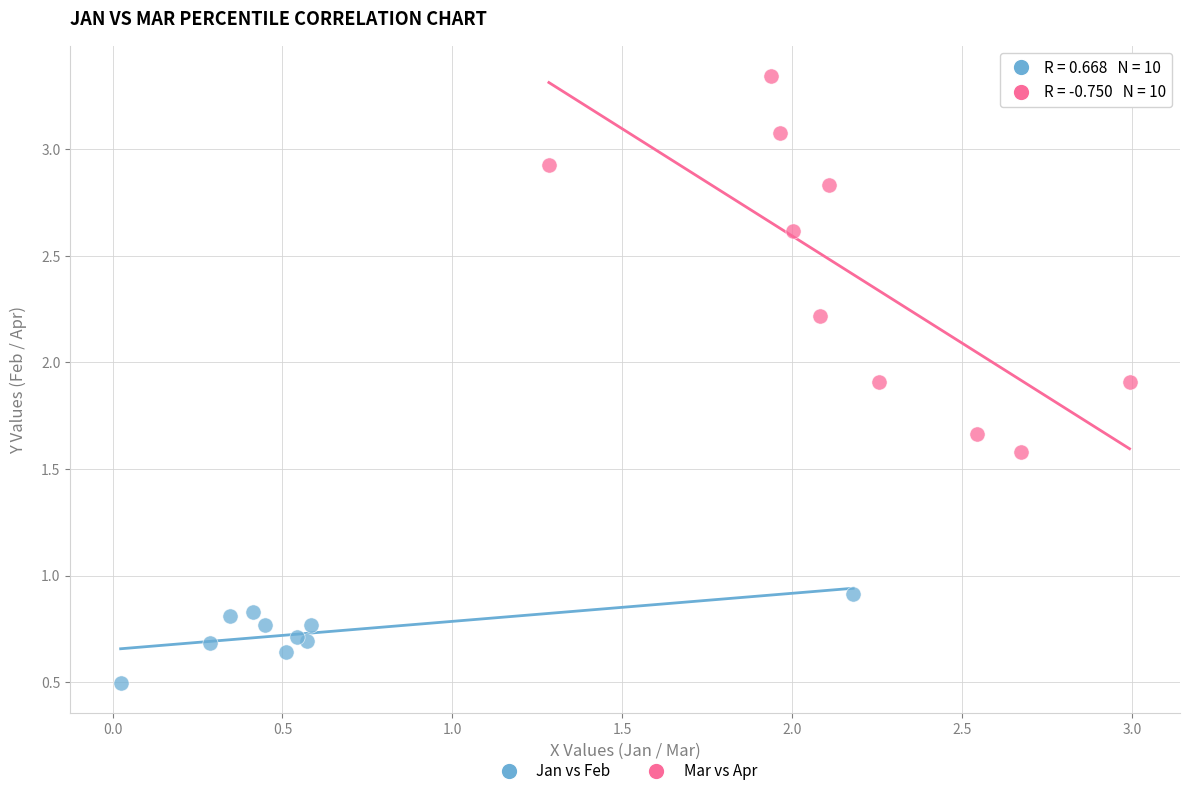

Which series reaches the minimum Y coordinate?

Jan vs Feb